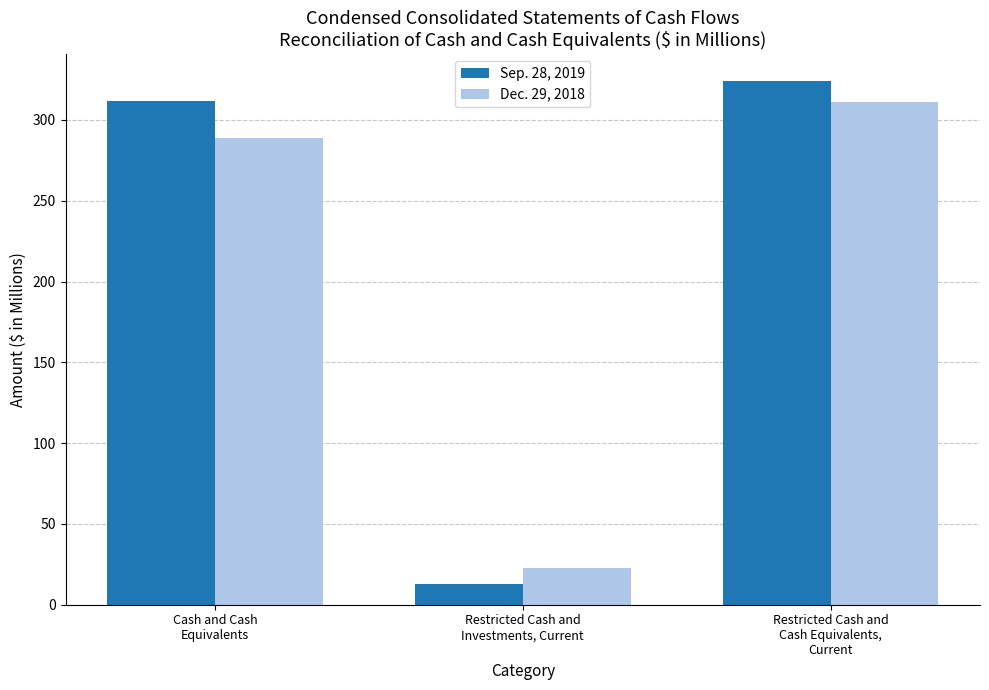

Where is Sep. 28, 2019 nearest to the value 168?

Cash and Cash
Equivalents